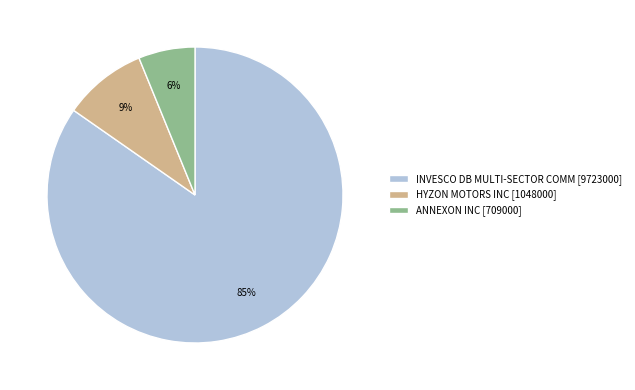

Does ANNEXON INC account for over 50% of the chart?

No